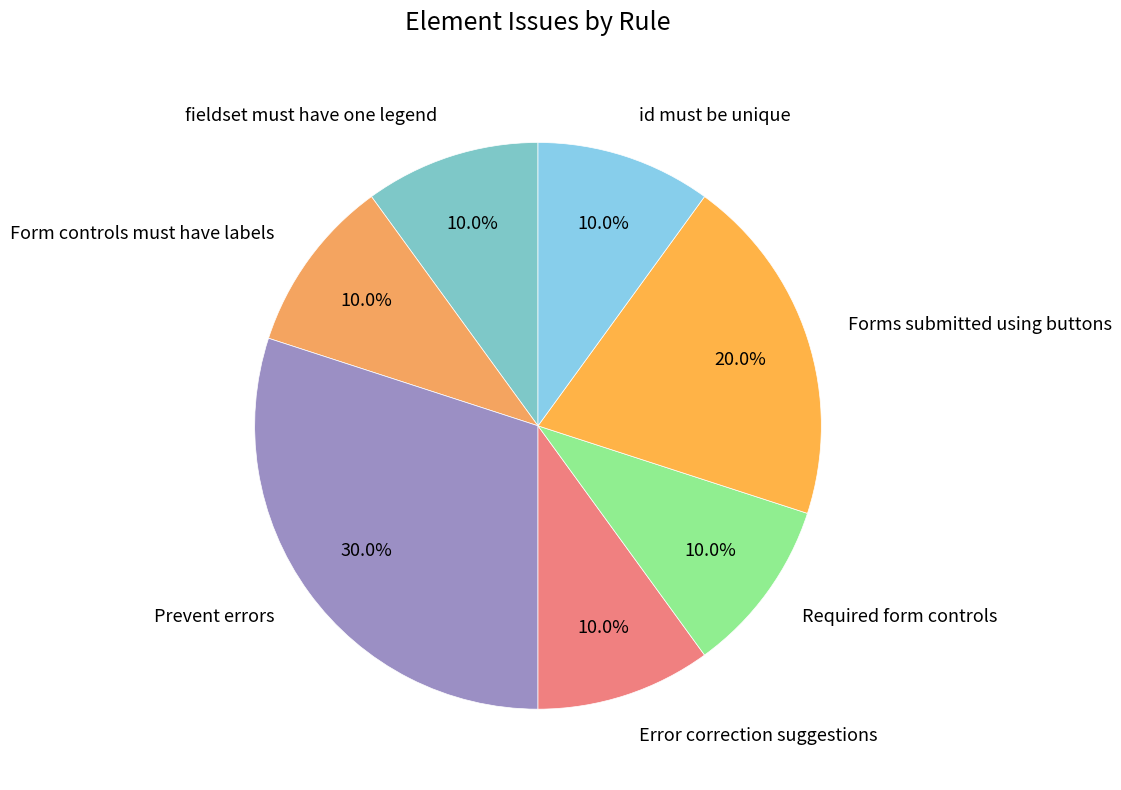

What percentage is NOT represented by fieldset must have one legend?

90.0%